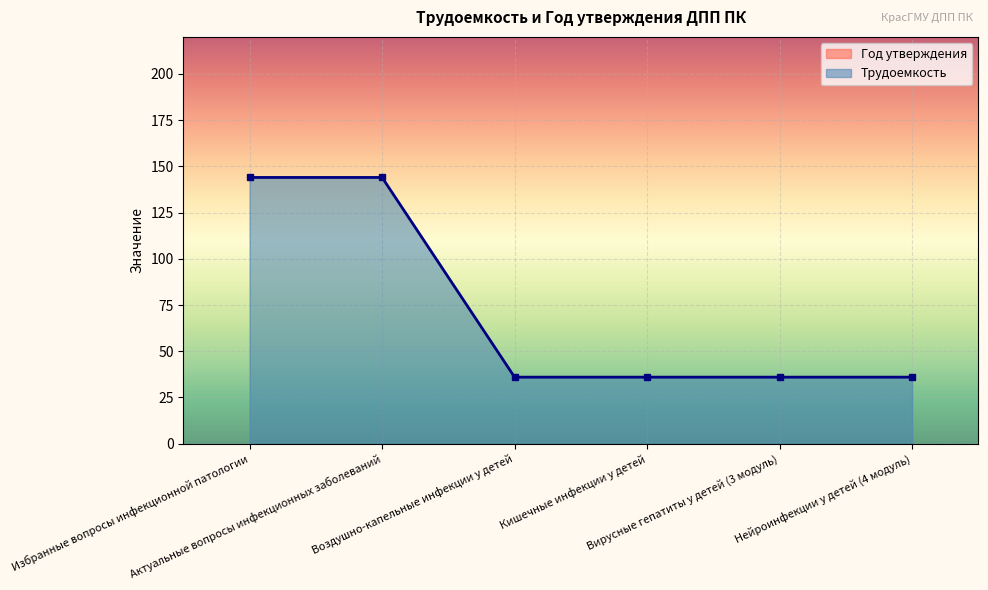

What is the value of the Год утверждения point at the 6th from the left?

2017